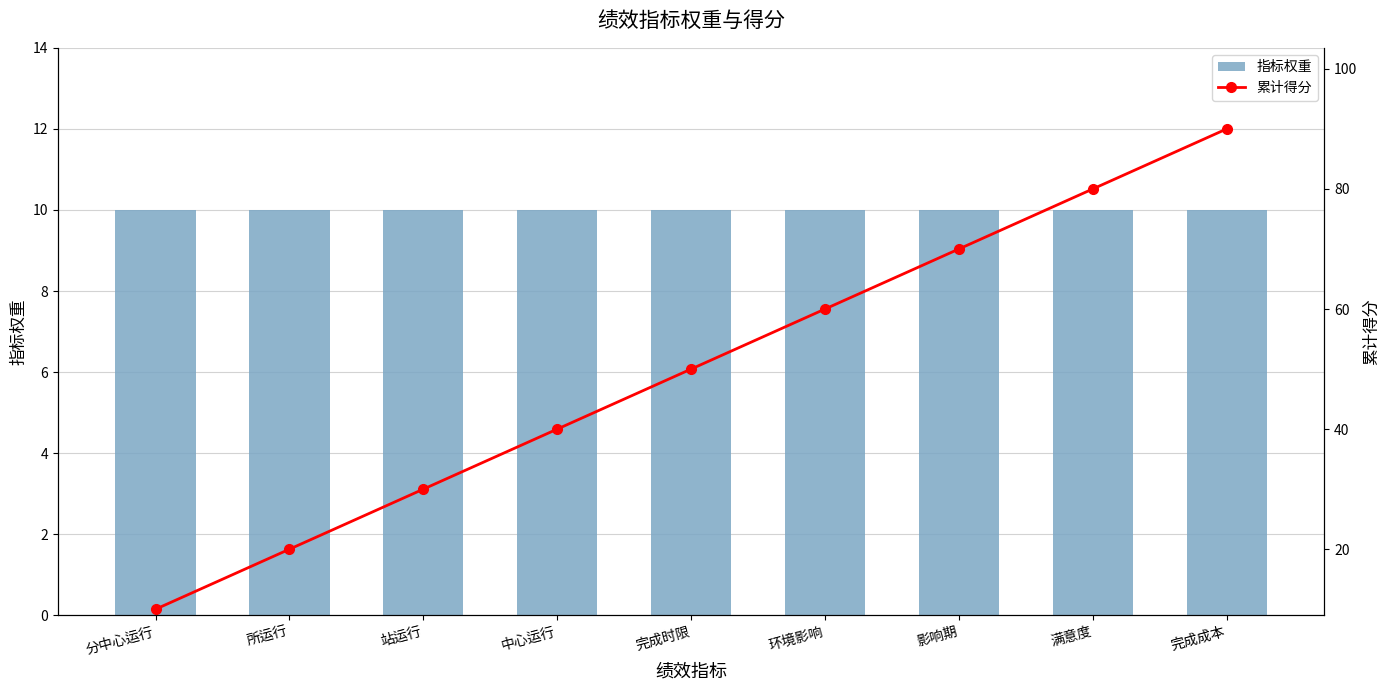

What is the lowest value of the 累计得分 series?

10